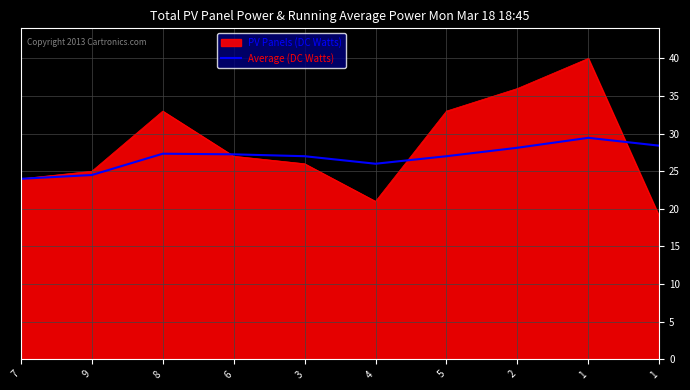

What is the label of the 10th point from the left?

1